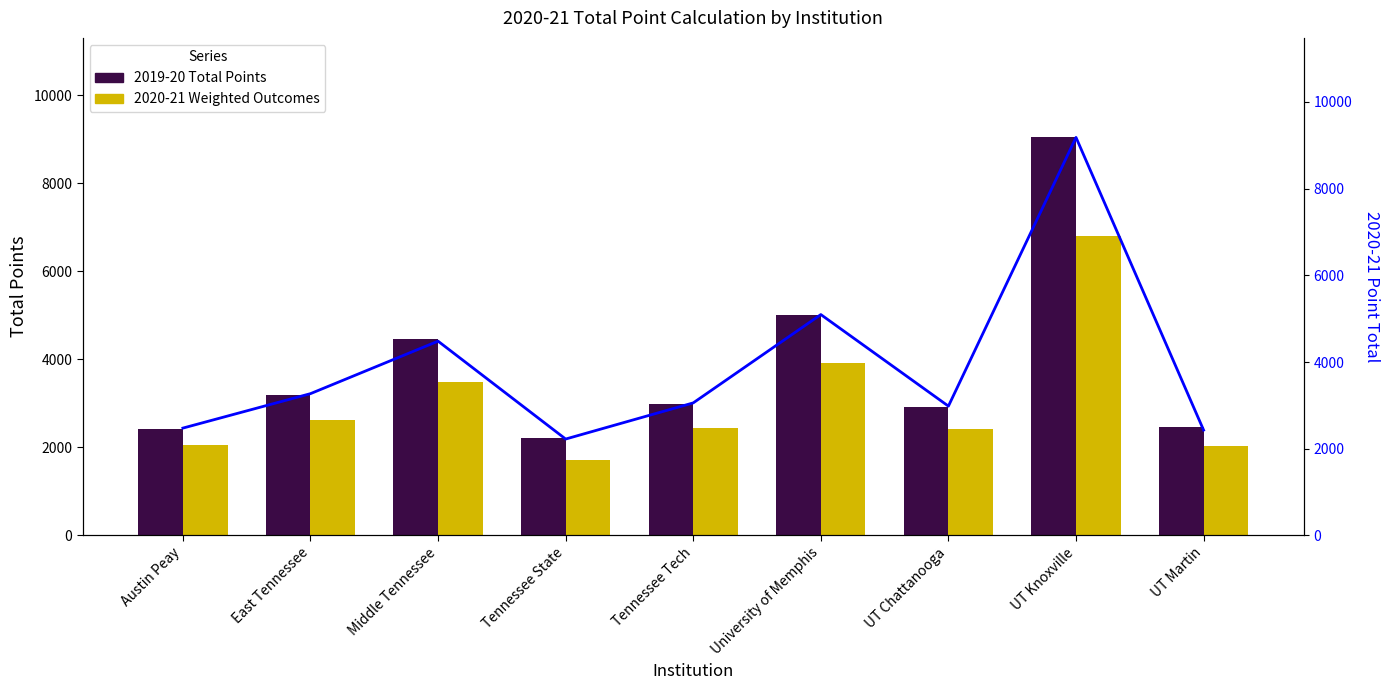

True or false: 2020-21 Weighted Outcomes has a value of 1712.4 at Tennessee State.

True